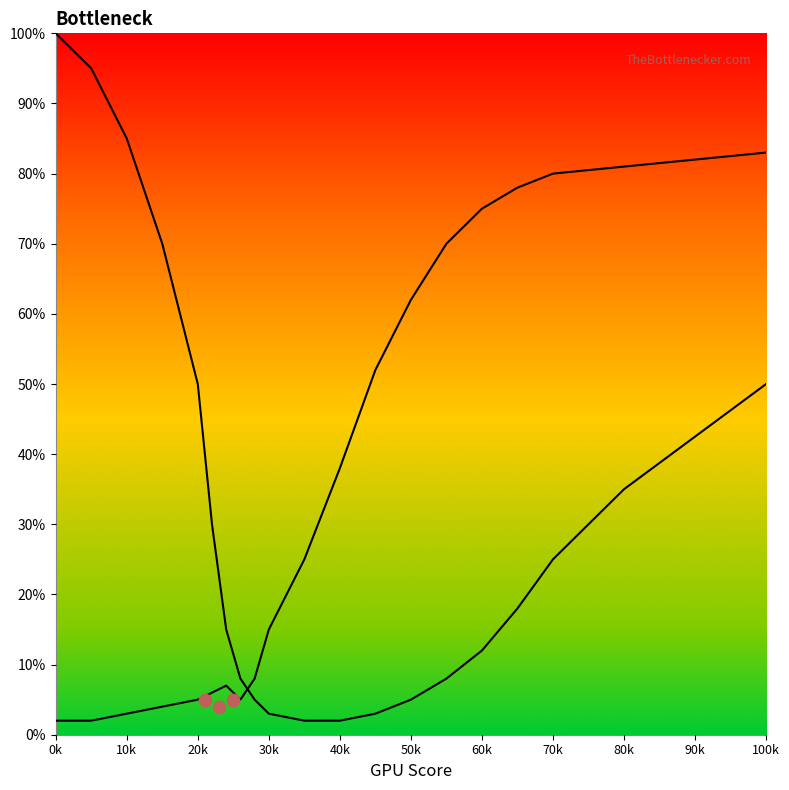

At how many categories does at least one series exceed 88?

2